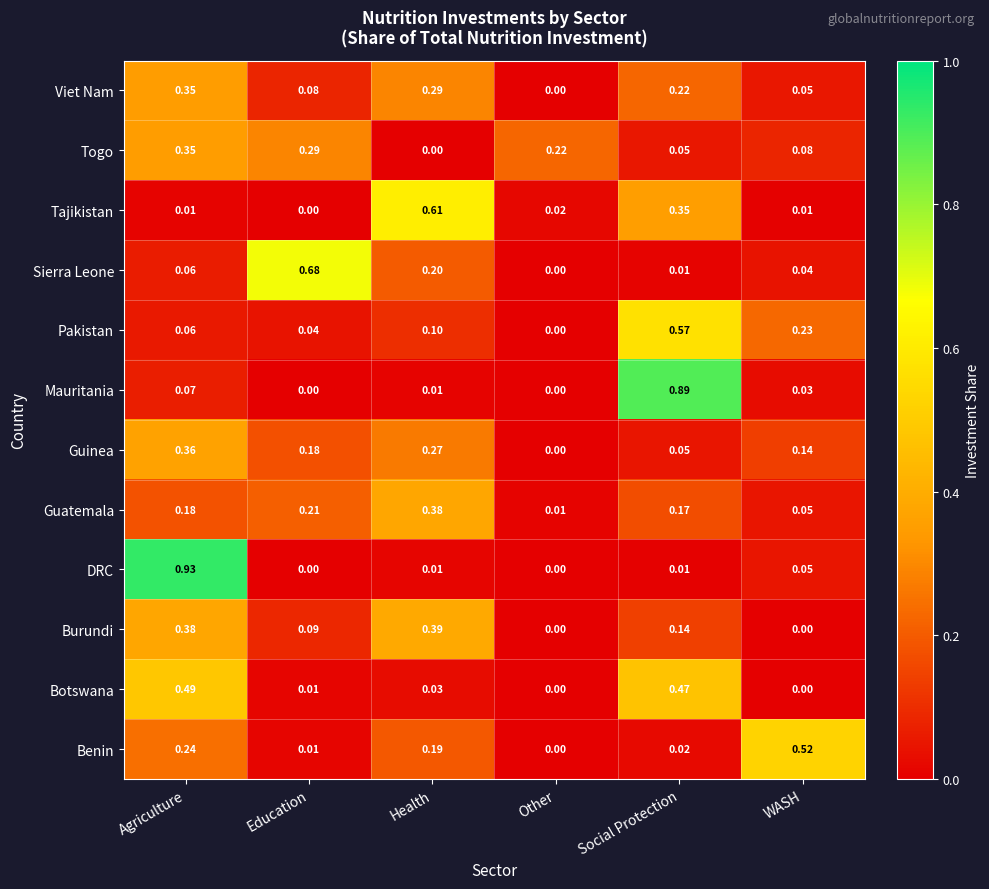

Between Agriculture and Other, which series saw the biggest shift?

DRC